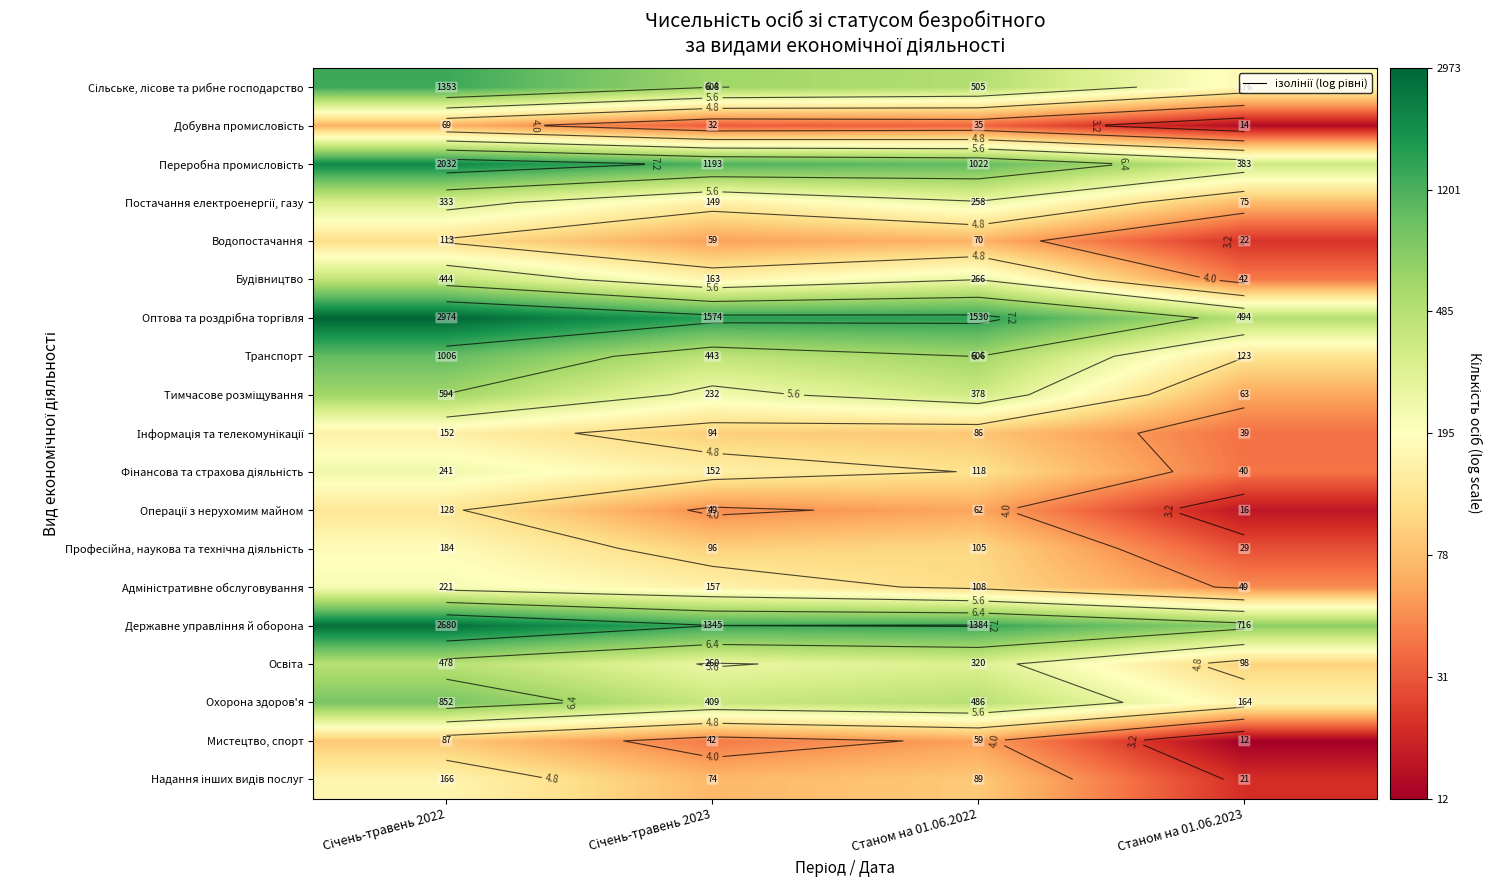

At how many categories does at least one series exceed 5?

4